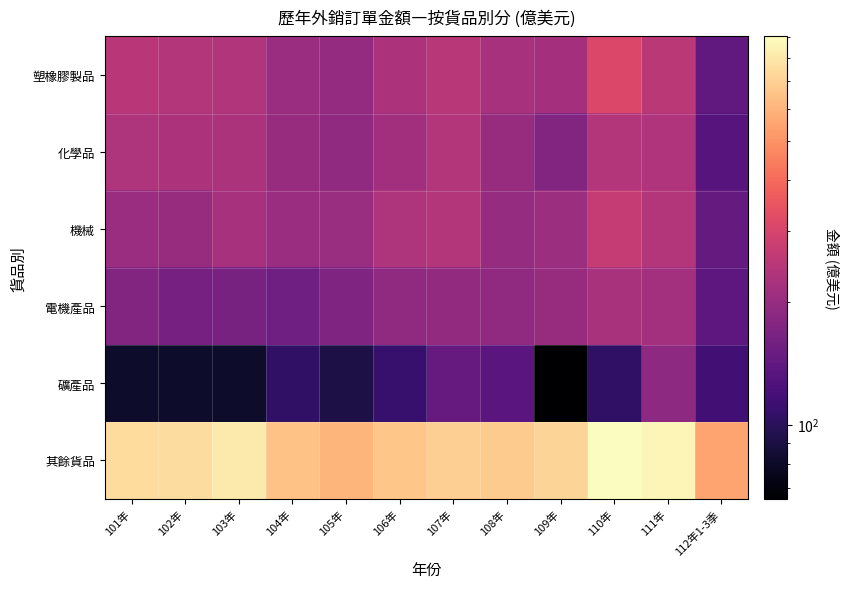

What is the difference between the highest and lowest values at 101年?

574.5